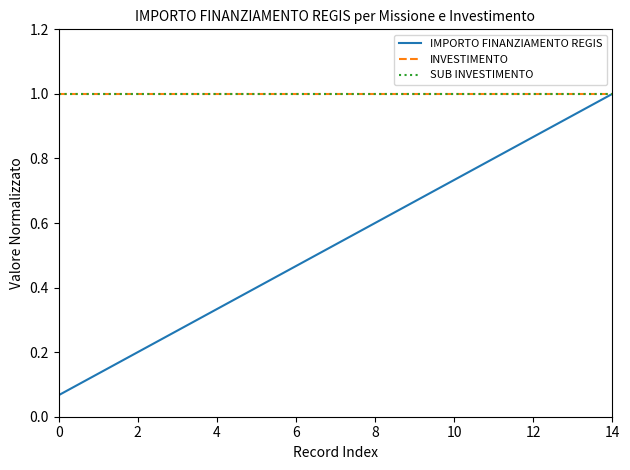

At which category does the chart reach its peak across all series?

14